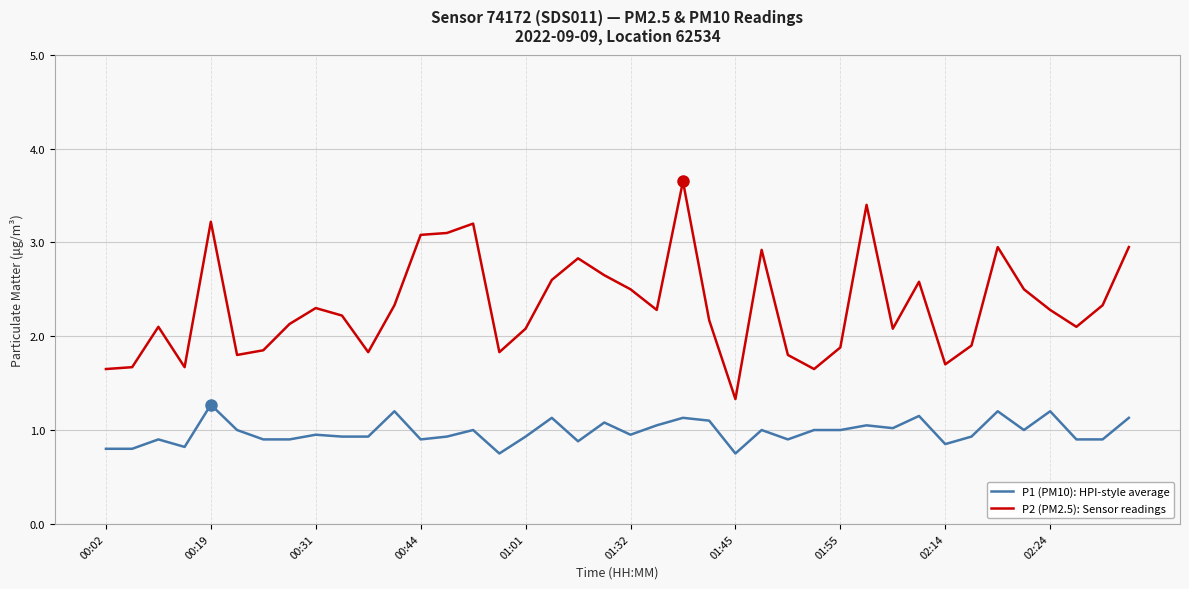

How many lines are shown in the chart?

2